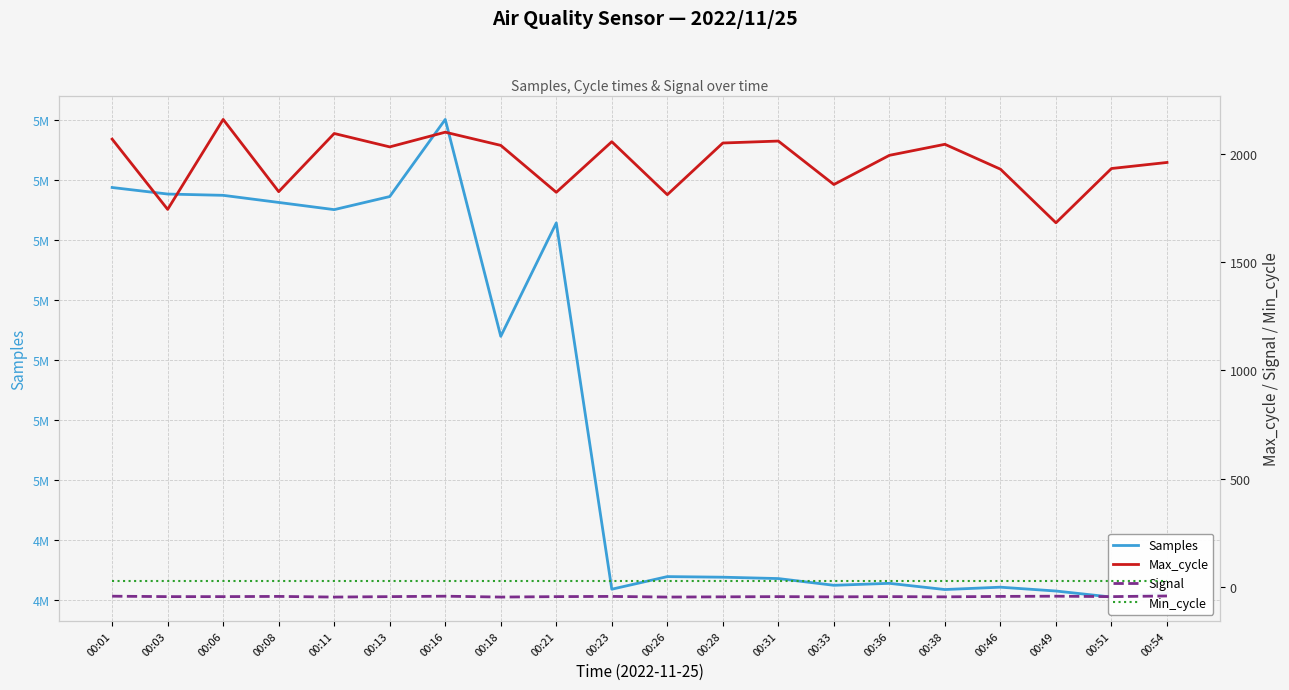

Reading left to right, what are all the values shown in this chart?

Samples: 00:01=5012198	00:03=5011925	00:06=5011871	00:08=5011574	00:11=5011274	00:13=5011820	00:16=5015039	00:18=5005985	00:21=5010719	00:23=4995430	00:26=4995956	00:28=4995931	00:31=4995874	00:33=4995593	00:36=4995675	00:38=4995416	00:46=4995514	00:49=4995354	00:51=4995102	00:54=4995272
Max_cycle: 00:01=2070	00:03=1745	00:06=2161	00:08=1827	00:11=2096	00:13=2034	00:16=2102	00:18=2041	00:21=1824	00:23=2058	00:26=1813	00:28=2052	00:31=2061	00:33=1860	00:36=1995	00:38=2046	00:46=1931	00:49=1683	00:51=1934	00:54=1962
Signal: 00:01=-44	00:03=-46	00:06=-46	00:08=-45	00:11=-48	00:13=-46	00:16=-44	00:18=-48	00:21=-46	00:23=-45	00:26=-48	00:28=-47	00:31=-46	00:33=-47	00:36=-46	00:38=-47	00:46=-45	00:49=-44	00:51=-46	00:54=-43
Min_cycle: 00:01=28	00:03=28	00:06=28	00:08=28	00:11=28	00:13=28	00:16=28	00:18=28	00:21=28	00:23=28	00:26=28	00:28=28	00:31=28	00:33=28	00:36=28	00:38=28	00:46=28	00:49=28	00:51=28	00:54=28